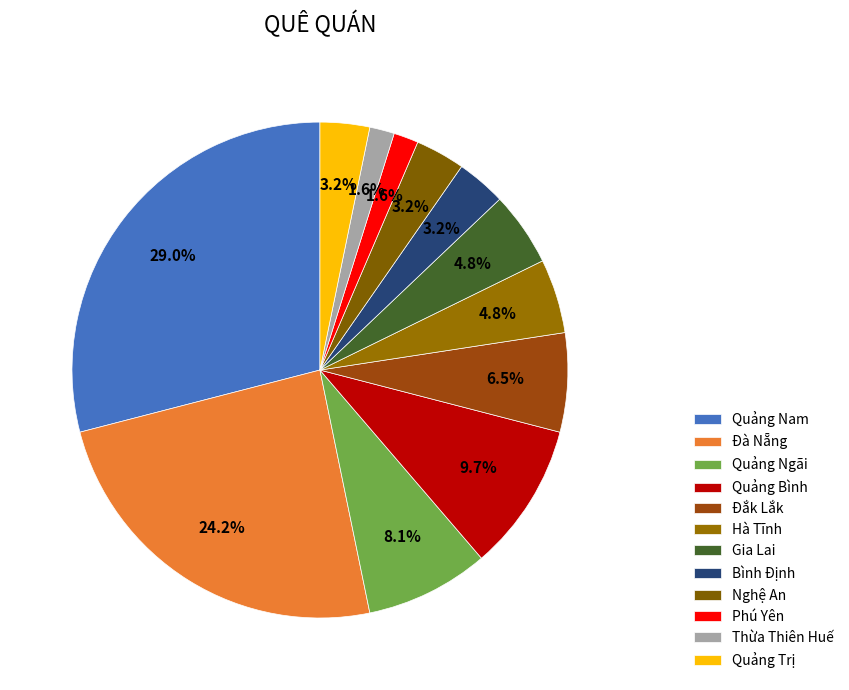

To the nearest percent, what is the difference between the largest and smallest slice percentages?

27%